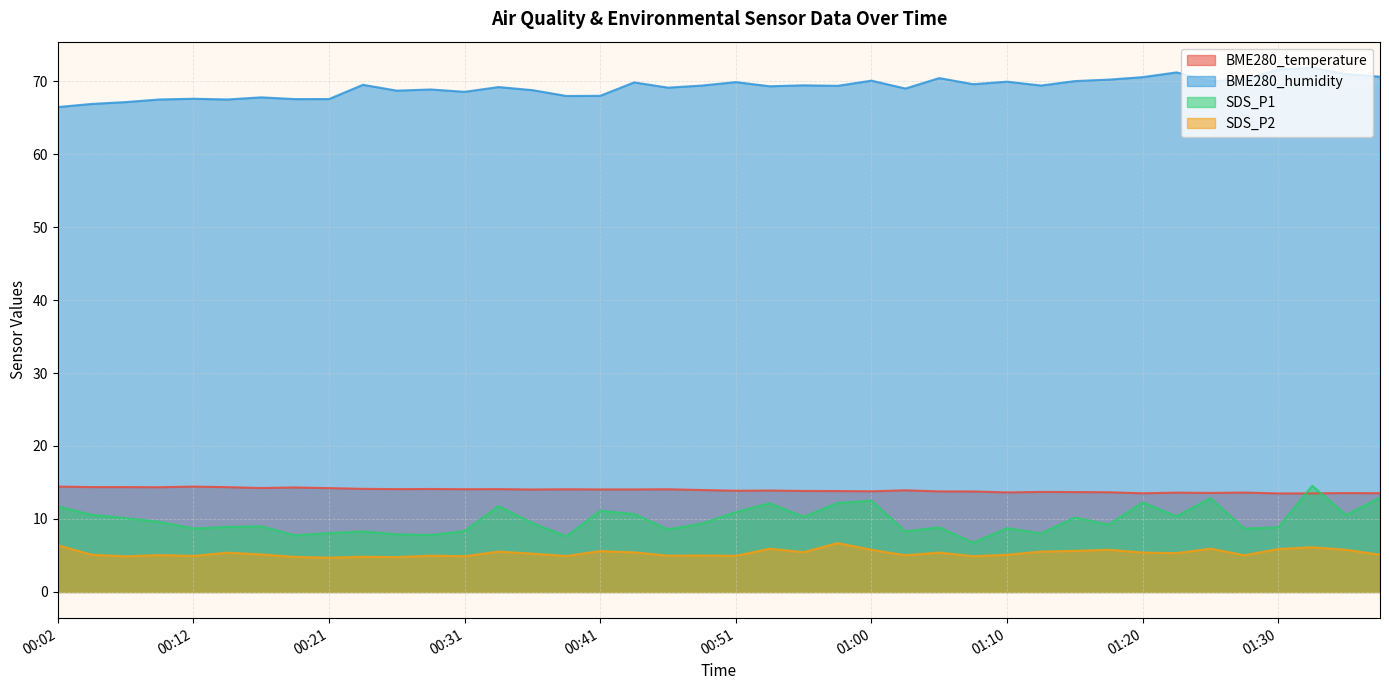

What is the minimum value for SDS_P2?

4.7